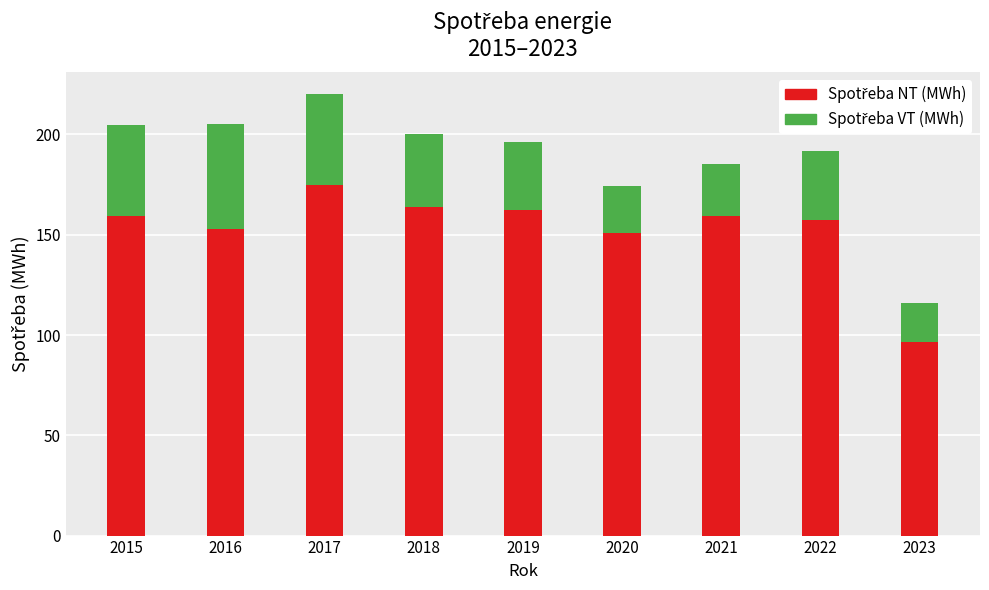

At which category is the sum across all series the highest?

2017